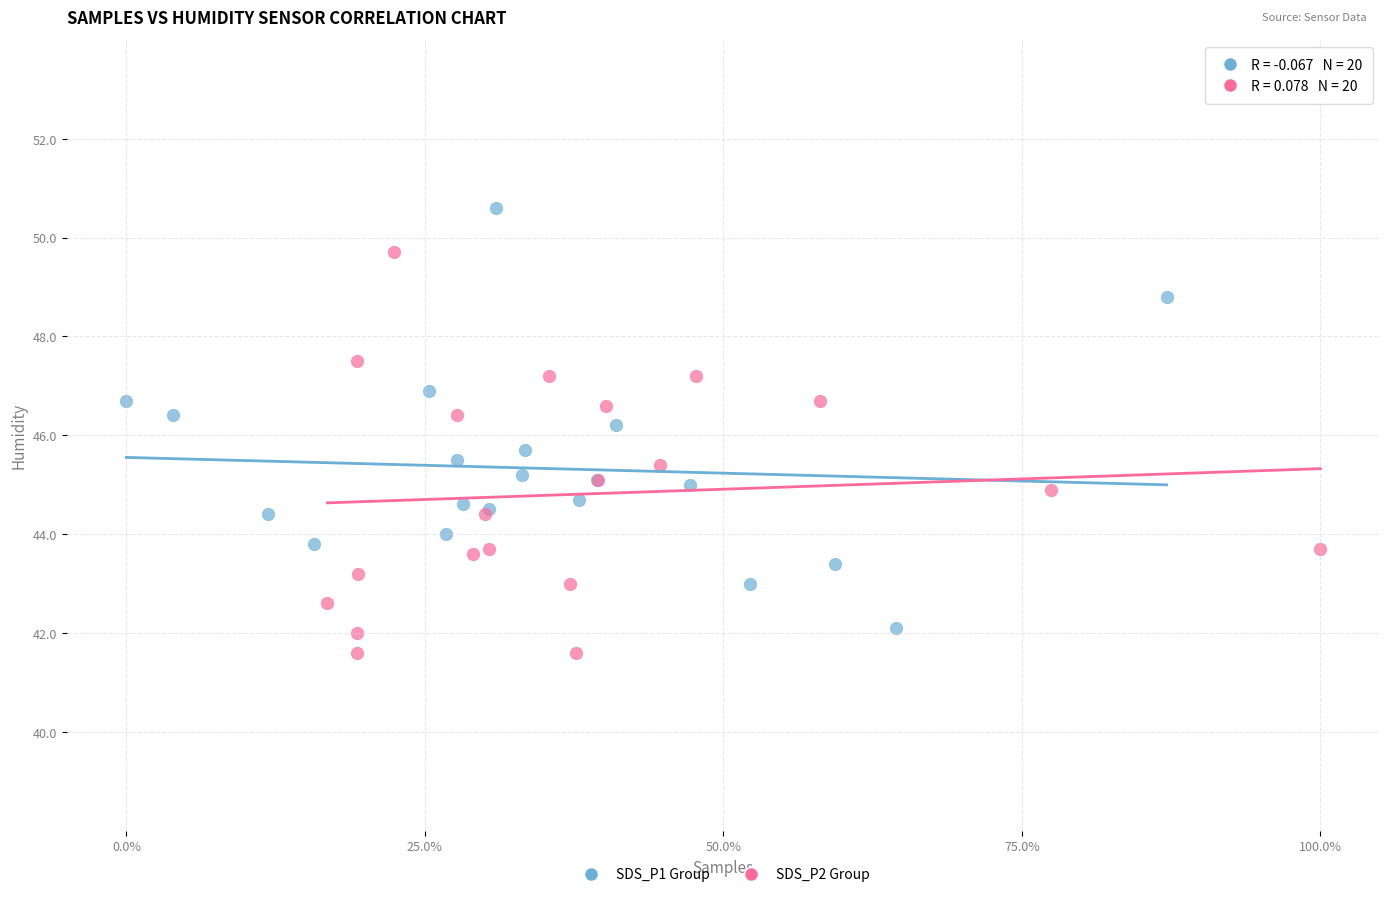

Which series contains the lowest Y value?

SDS_P2 Group